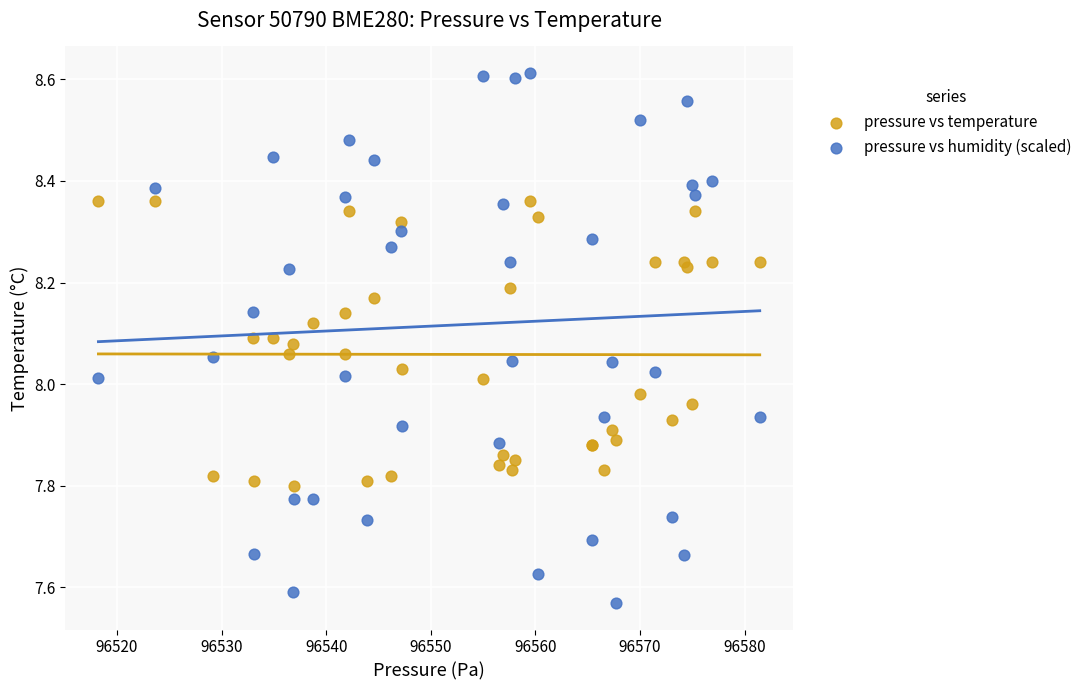

What are all the series names shown in the legend?

pressure vs temperature, pressure vs humidity (scaled)